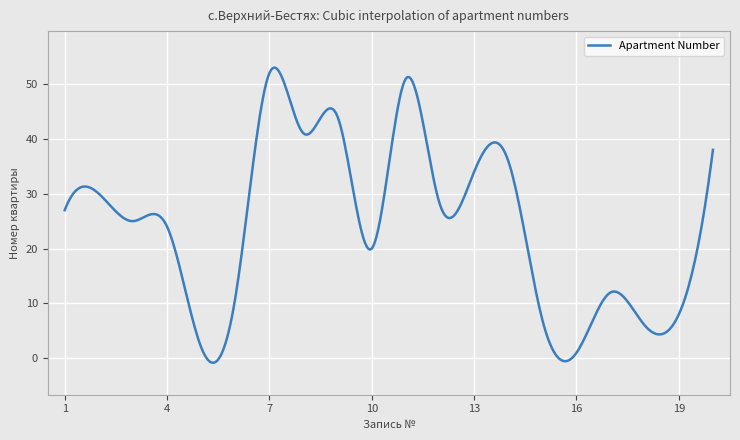

What is the difference between the maximum and minimum values?

53.8